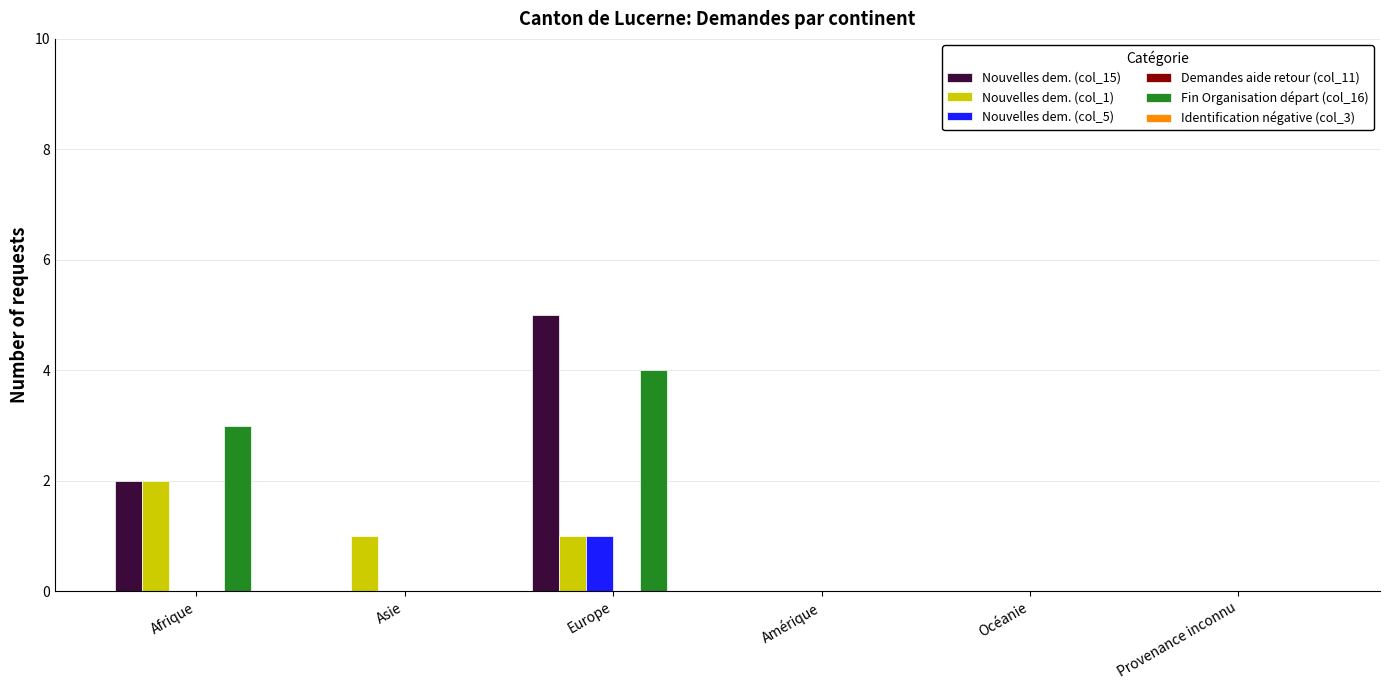

How many groups of bars are there?

6